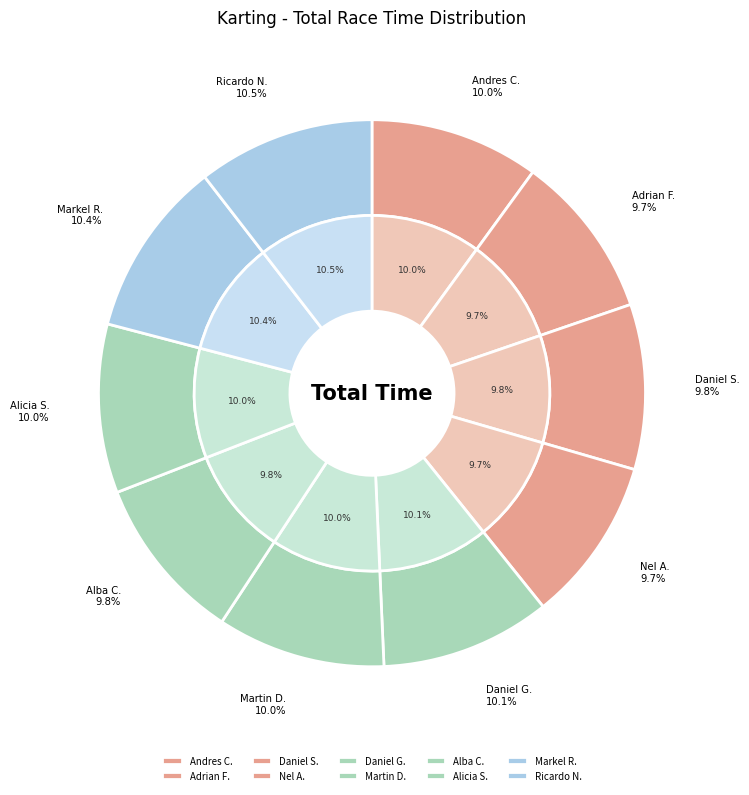

To the nearest percent, what percentage of the pie is Daniel SABUGO VELASCO?

10%